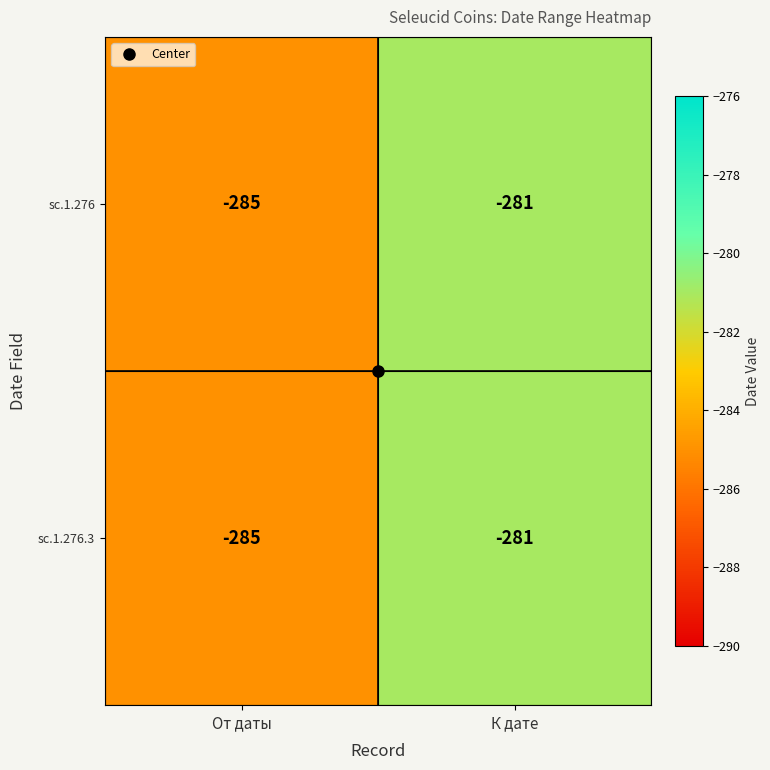

The value of sc.1.276.3 at К дате is -281. True or false?

True